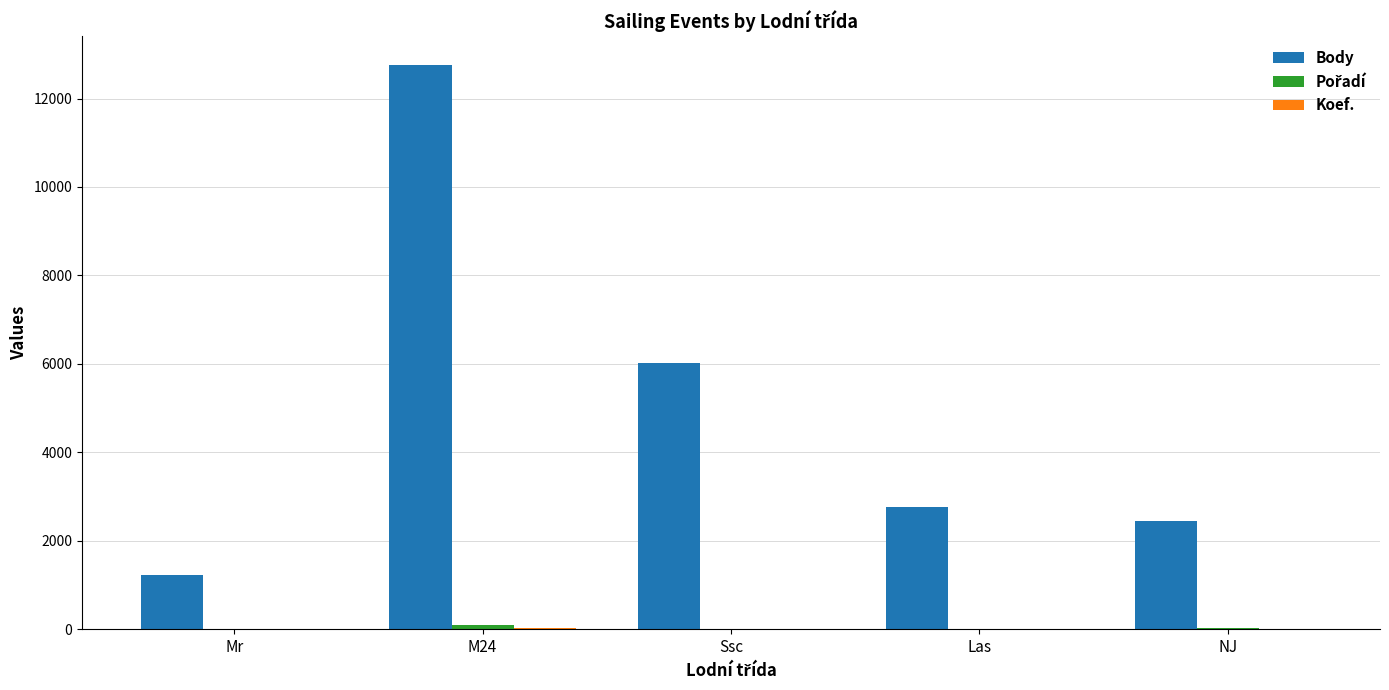

At which category is the sum across all series the highest?

M24